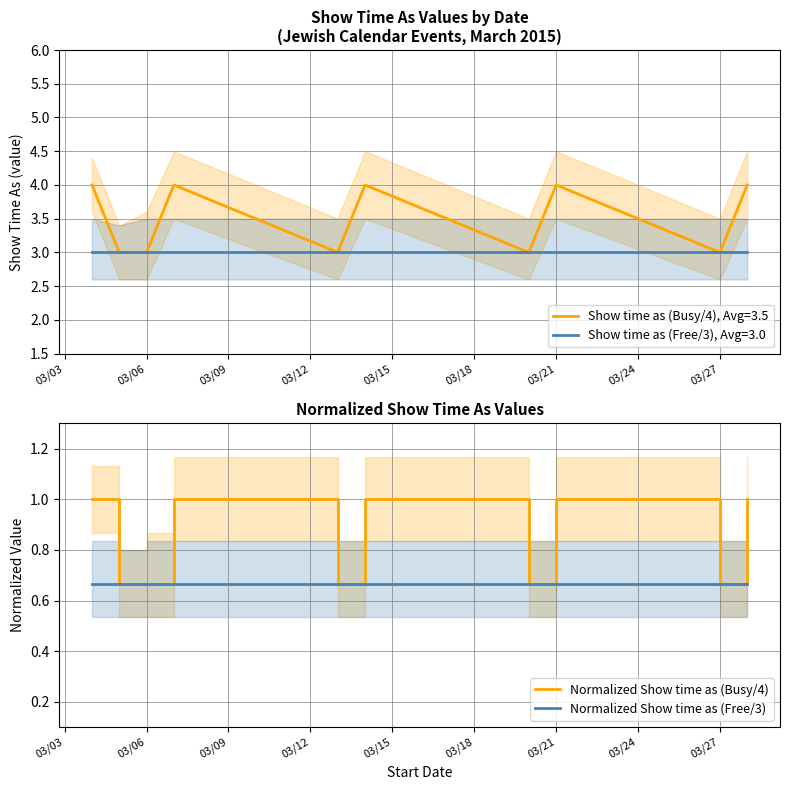

What is the lowest value of the Normalized Show time as (Free/3) series?

0.7